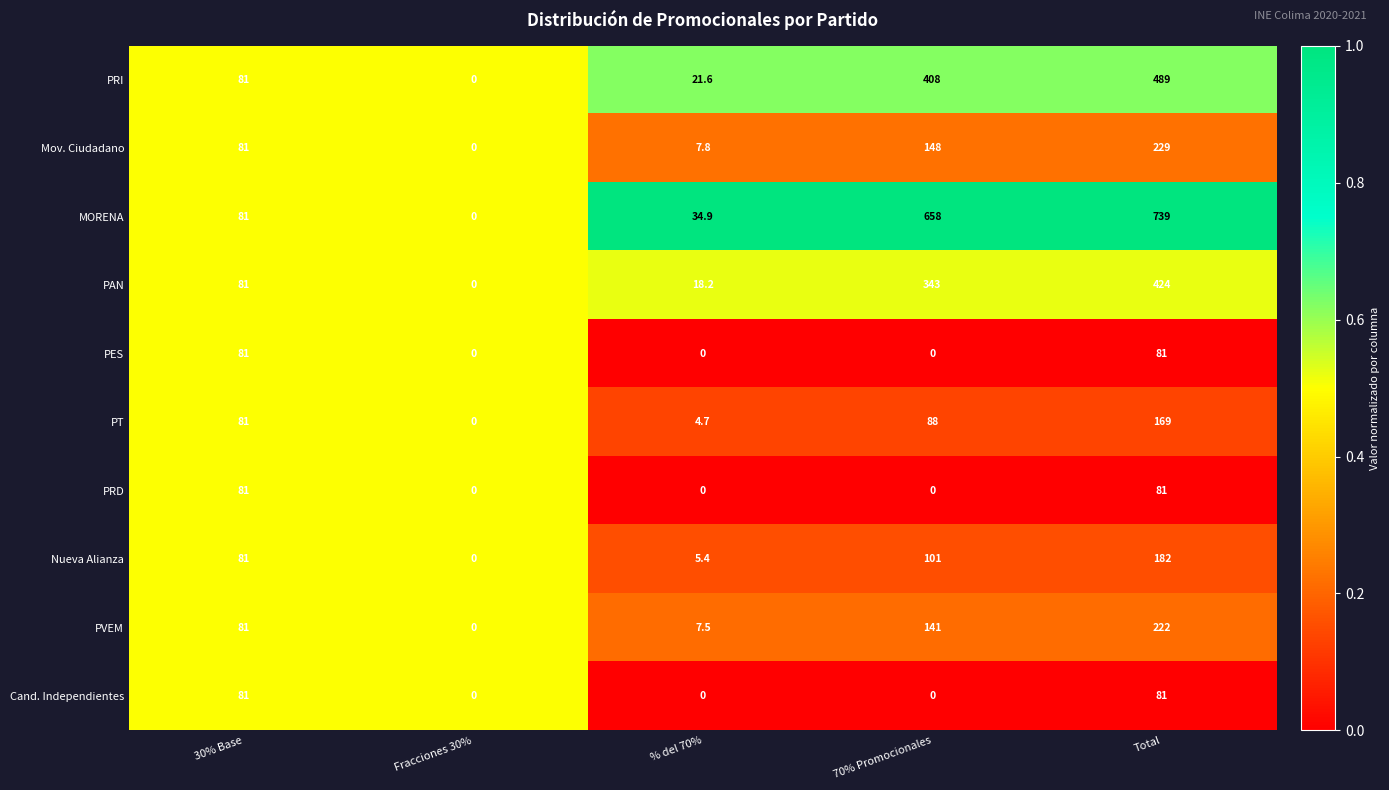

What is the spread (max minus min) of values at 70% Promocionales?

658.0